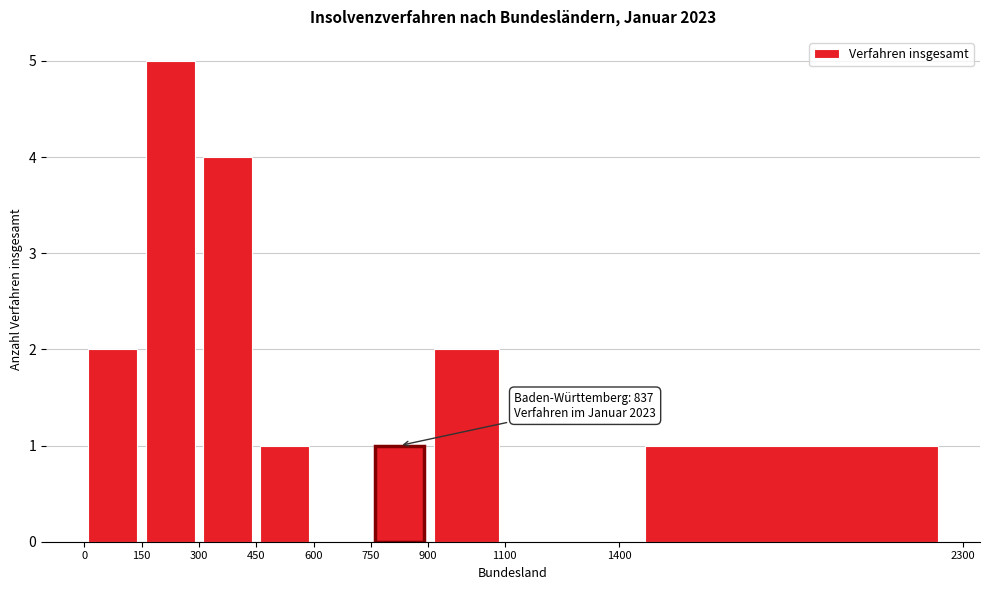

Which range on the x-axis has the tallest bar?

150 to 300